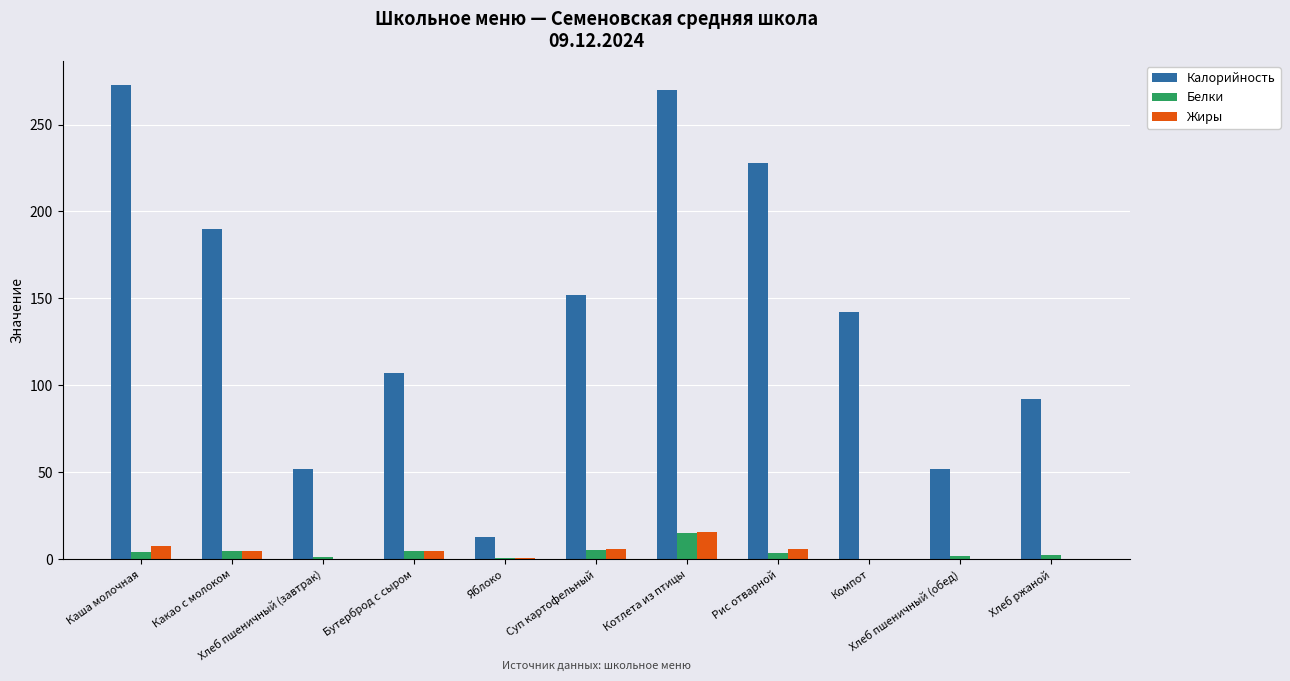

What value does the Калорийность series have at Котлета из птицы?

270.0